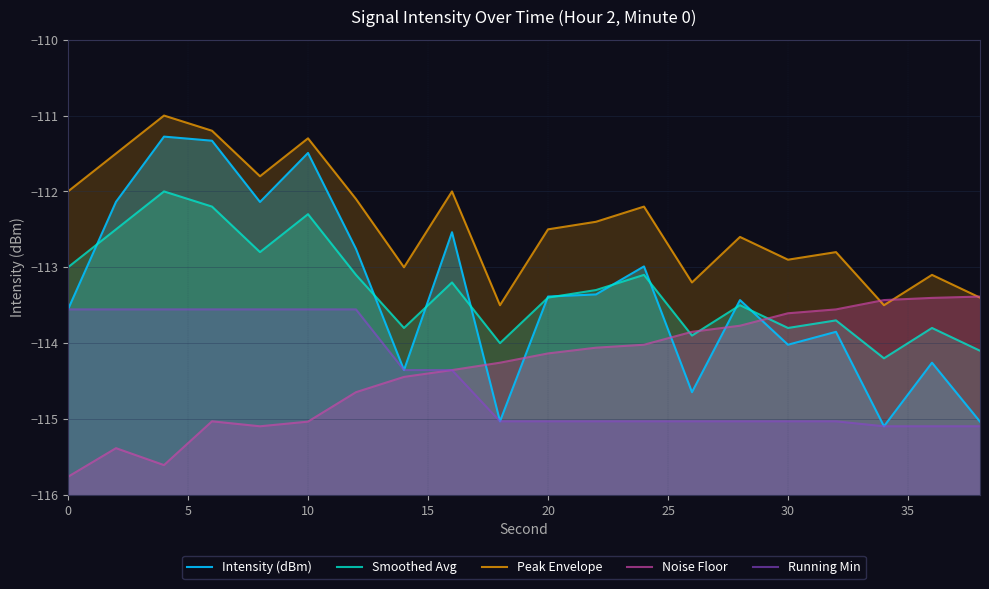

True or false: Intensity (dBm) and Noise Floor cross at least once.

True